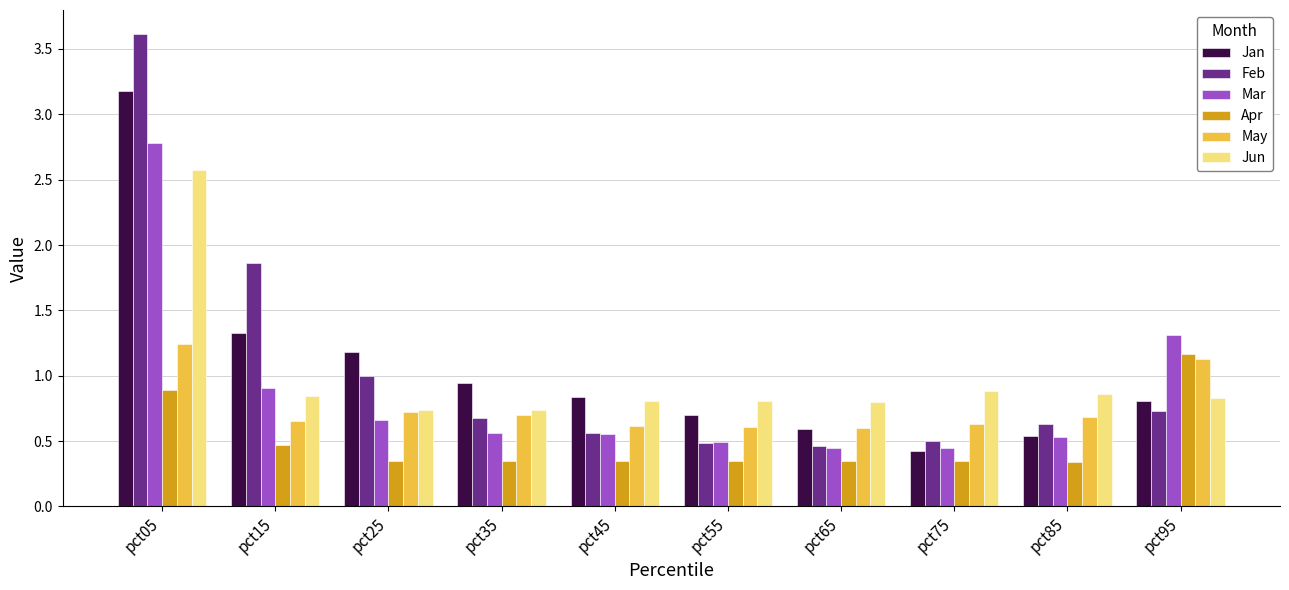

At which label does Jan reach its peak?

pct05